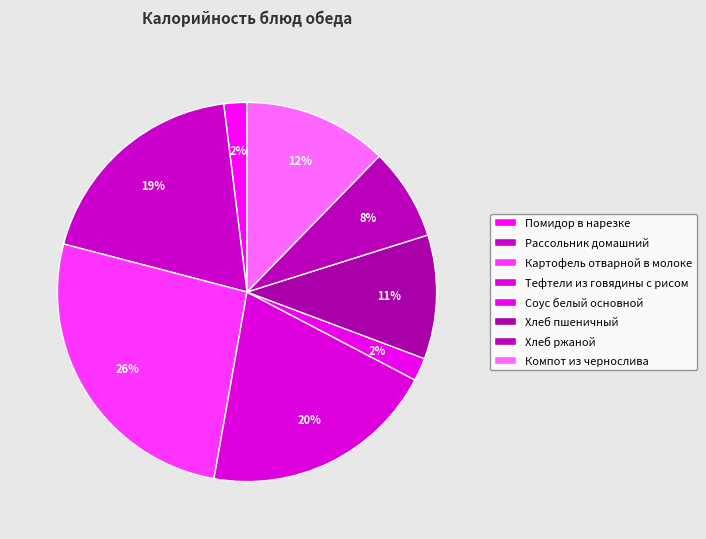

Do Соус белый основной and Помидор в нарезке together represent more than half of the pie?

No